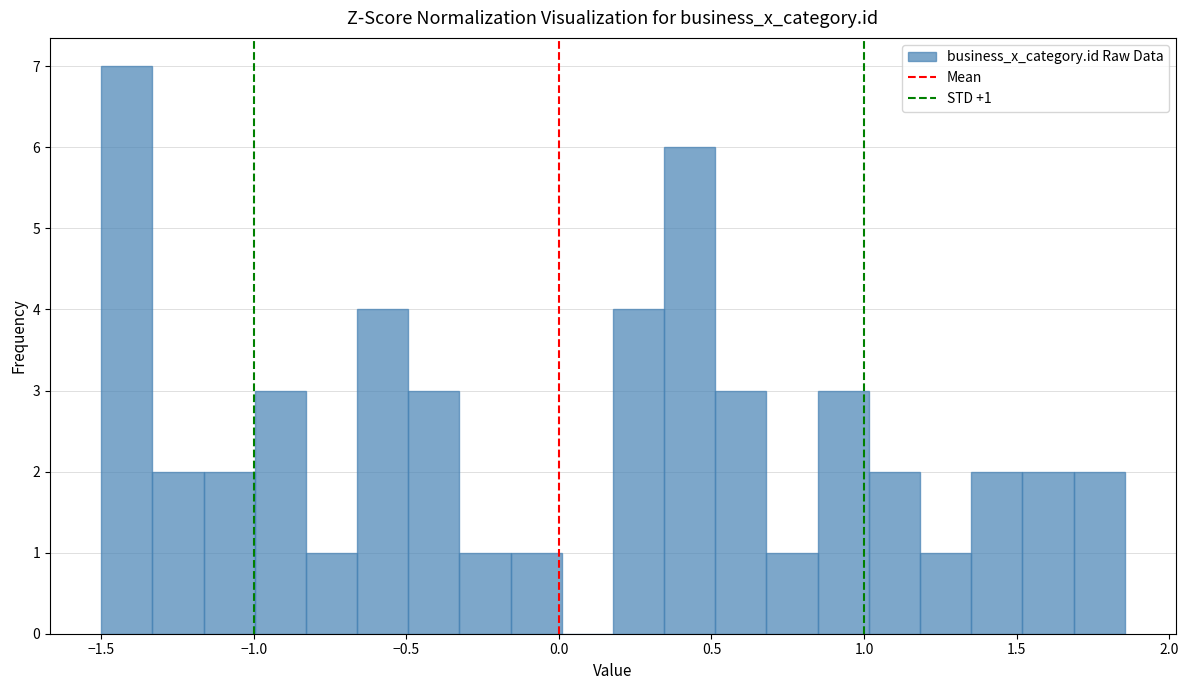

Read against the x-axis, roughly where is the centre of the tallest bar?

-1.40